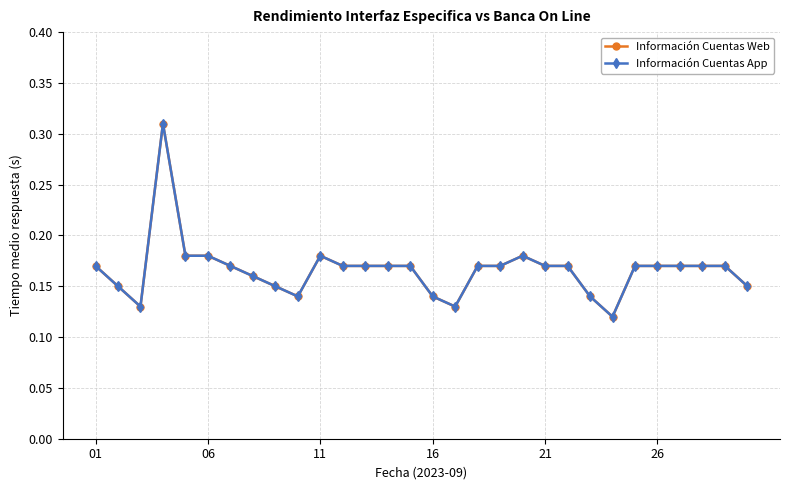

What is the sum of all Información Cuentas Web values?

5.0